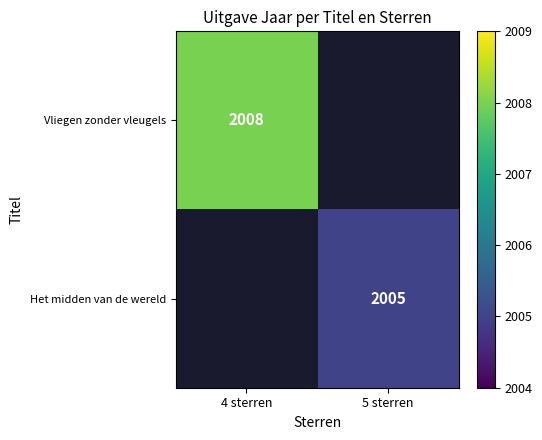

The value of Vliegen zonder vleugels at 4 sterren is 1306. True or false?

False